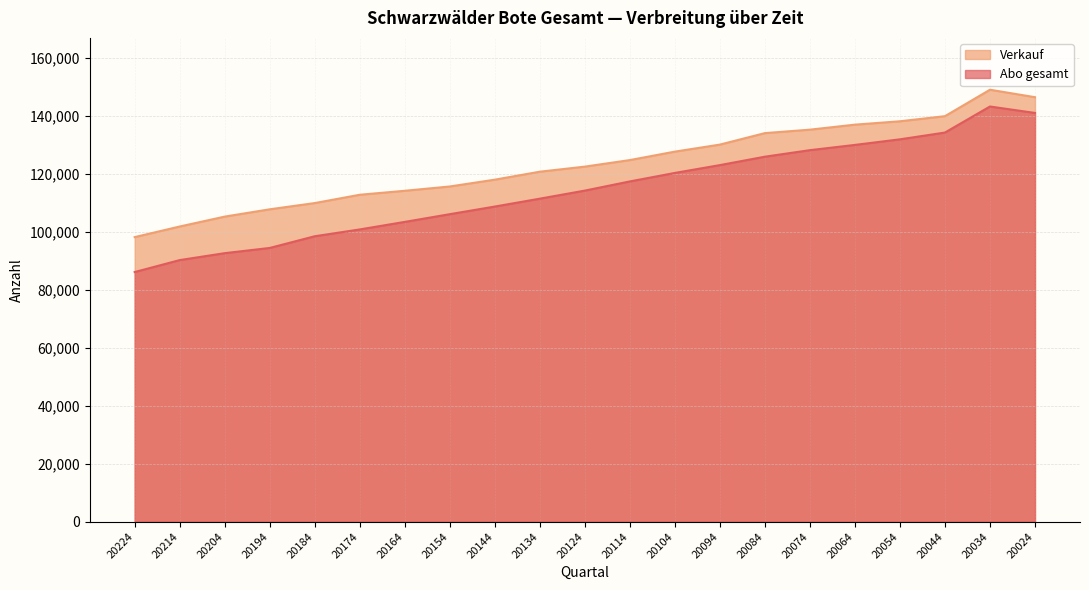

Which series has the largest total across all categories?

Verkauf